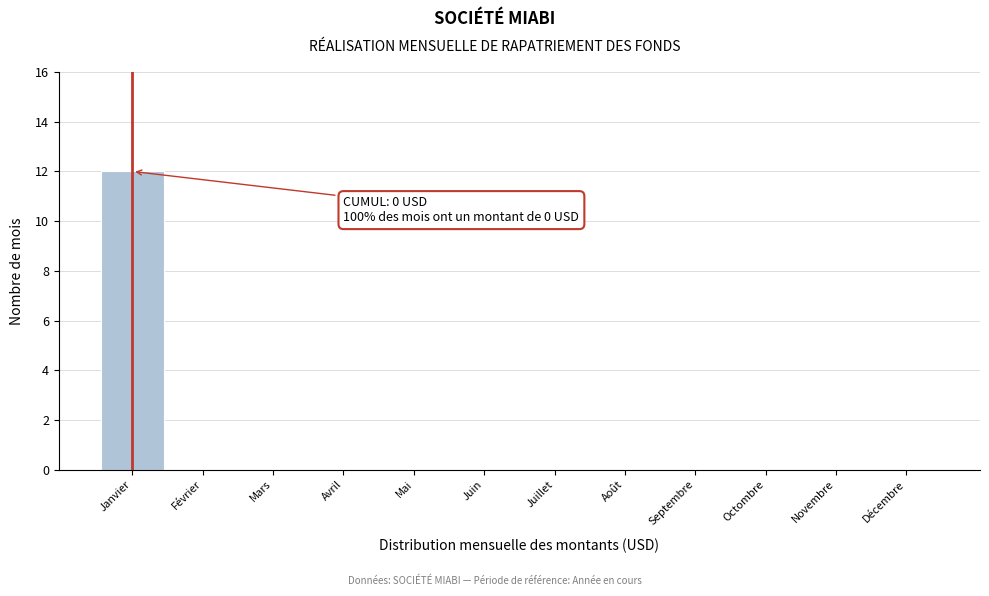

Reading right to left, transcribe all the data shown in this chart.

Décembre=0	Novembre=0	Octombre=0	Septembre=0	Août=0	Juillet=0	Juin=0	Mai=0	Avril=0	Mars=0	Février=0	Janvier=12